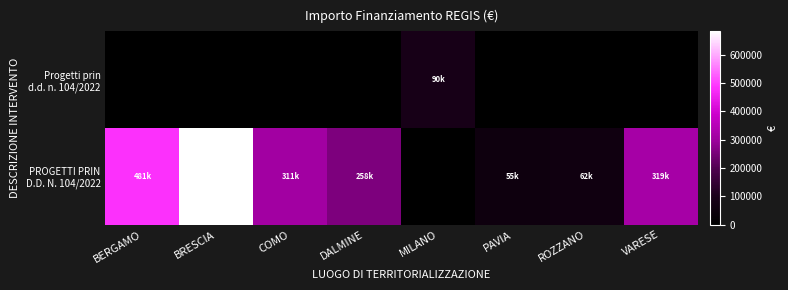

Rank the series by their average value, from highest to lowest.

PROGETTI PRIN D.D. N. 104/2022, Progetti prin d.d. n. 104/2022